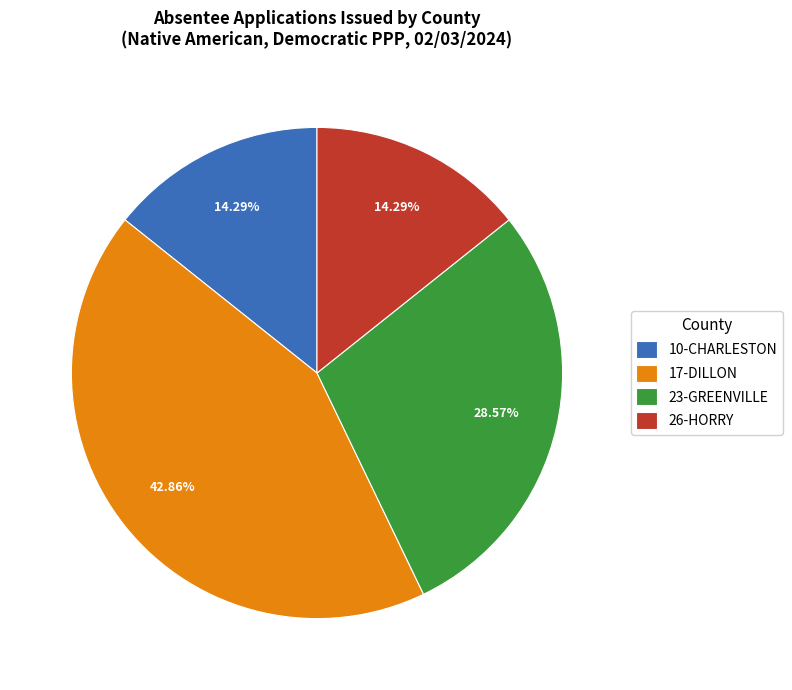

Do 10-CHARLESTON and 23-GREENVILLE together represent more than half of the pie?

No